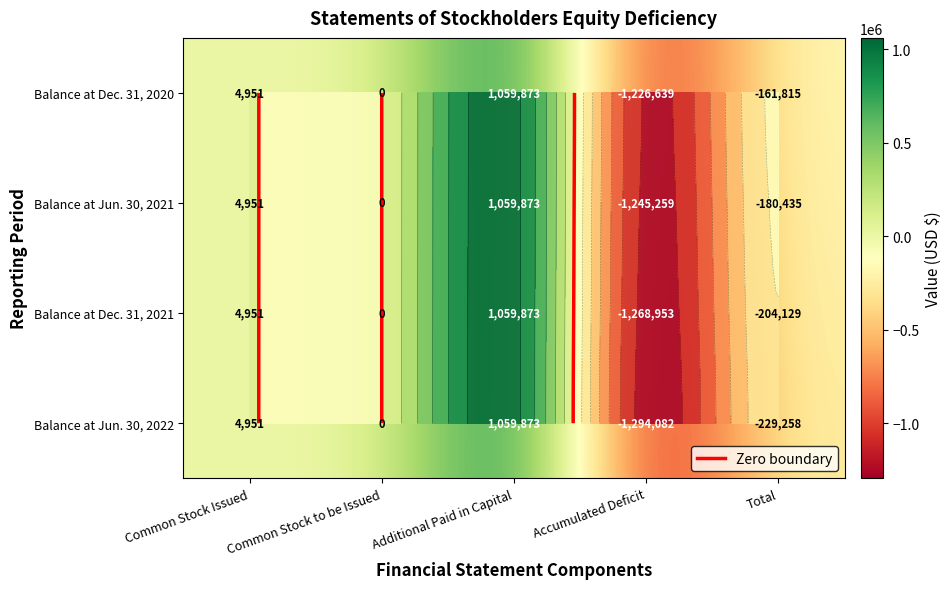

Which has a higher value, Additional Paid in Capital or Common Stock Issued?

Additional Paid in Capital